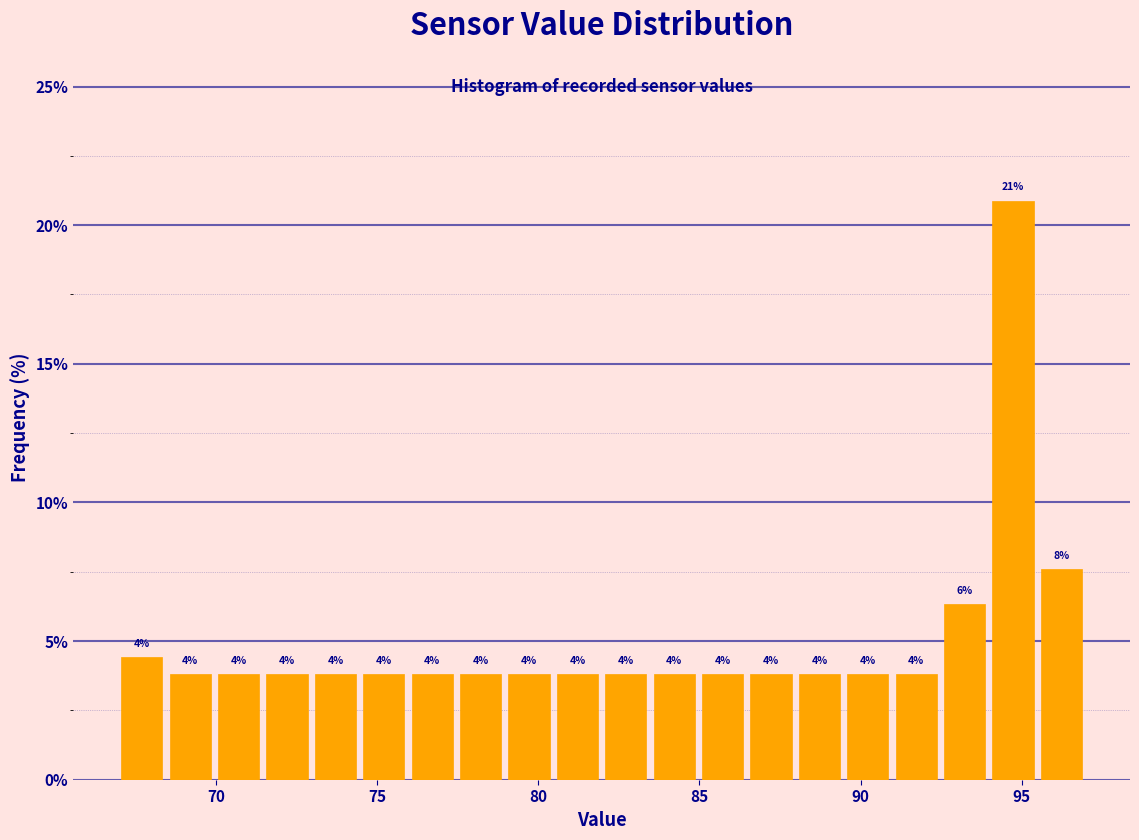

Around what value on the x-axis is the tallest bar? Give the approximate position of its centre, as read against the axis.

94.5